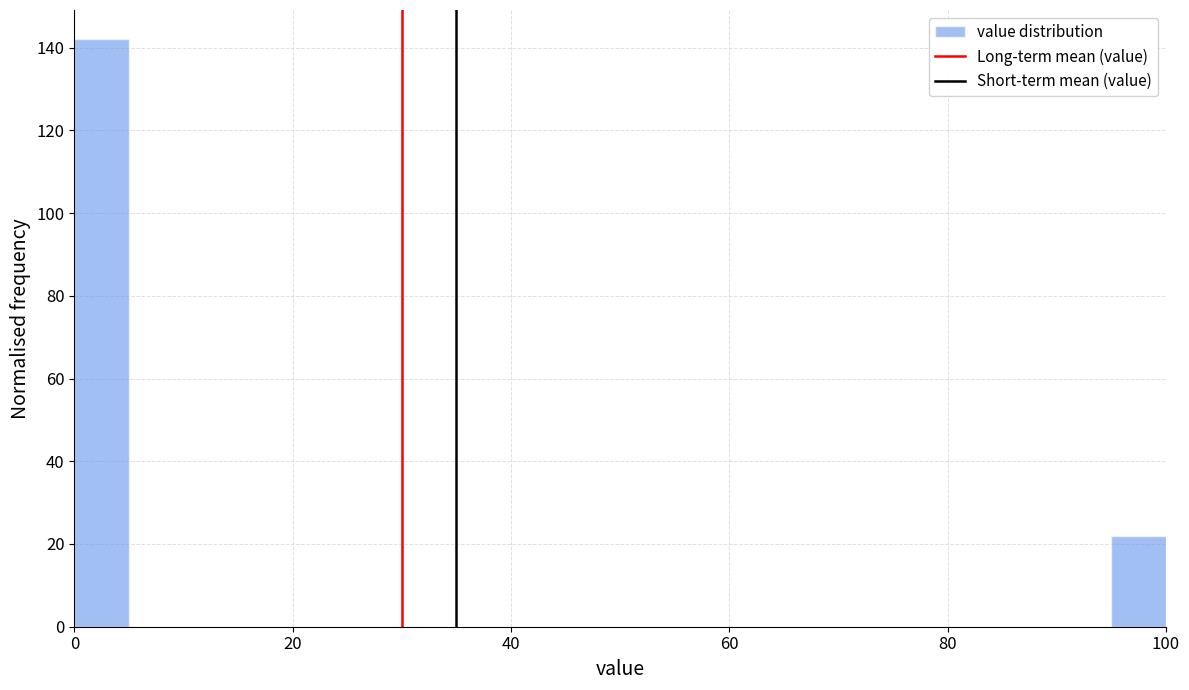

Read against the x-axis, roughly where is the centre of the tallest bar?

2